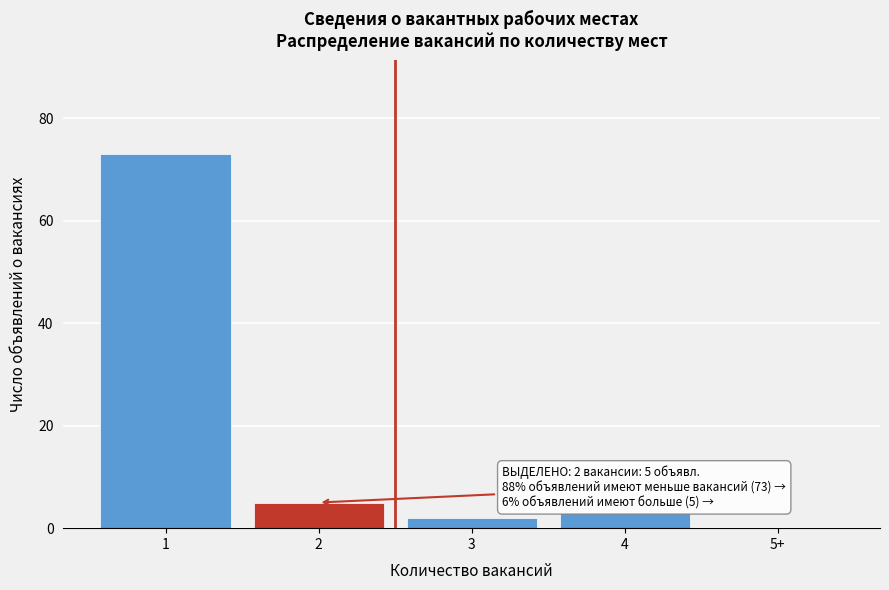

Reading right to left, what are all the values shown in this chart?

5+=0	4=3	3=2	2=5	1=73